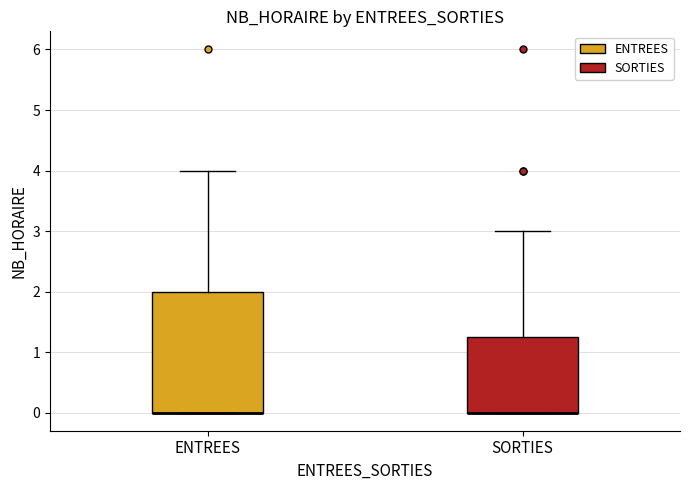

Where does the upper whisker of the box for SORTIES end on the y-axis? The values are not printed on the chart, so give them approximately, as read against the axis.

3.0